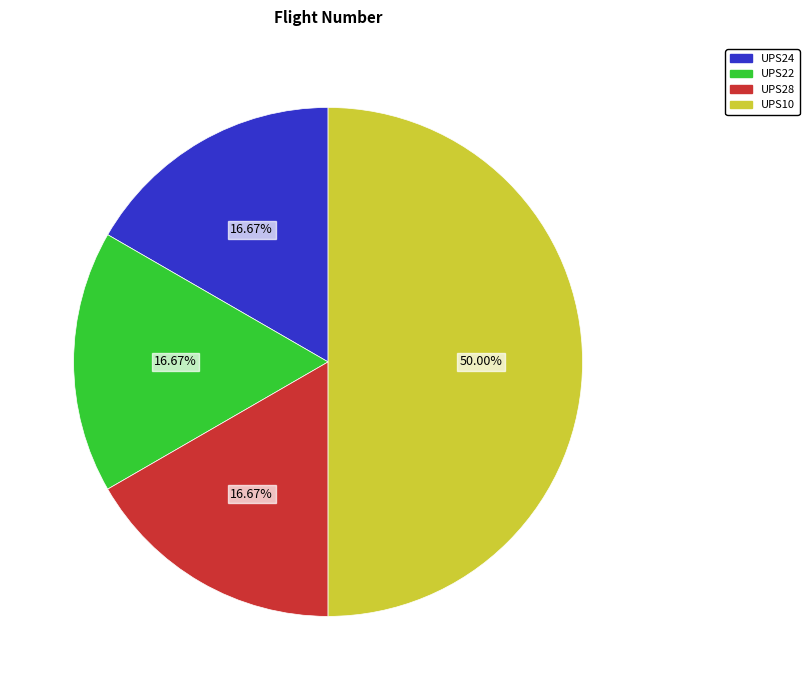

Count the number of slices in the pie.

4